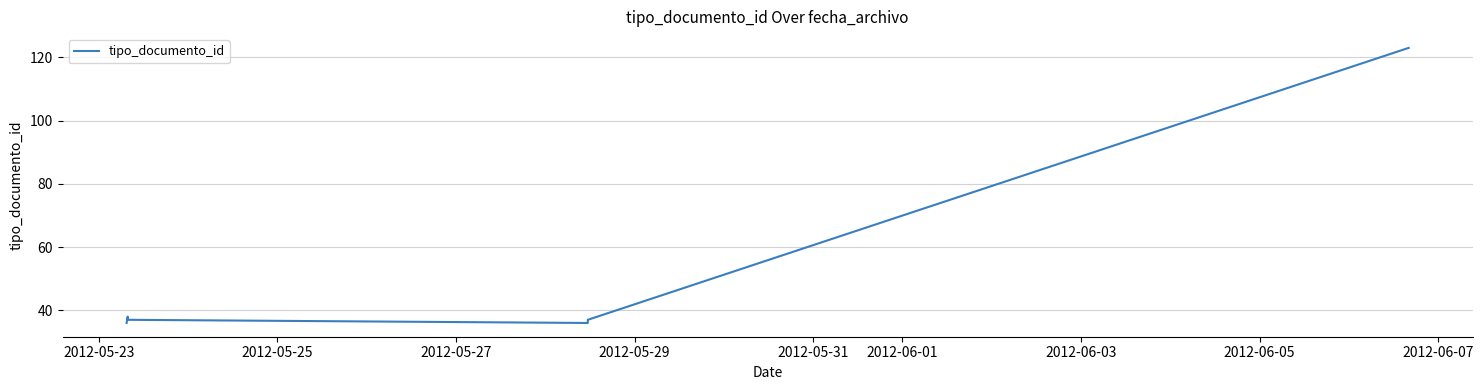

What is the label of the 6th point from the left?

2012-06-01